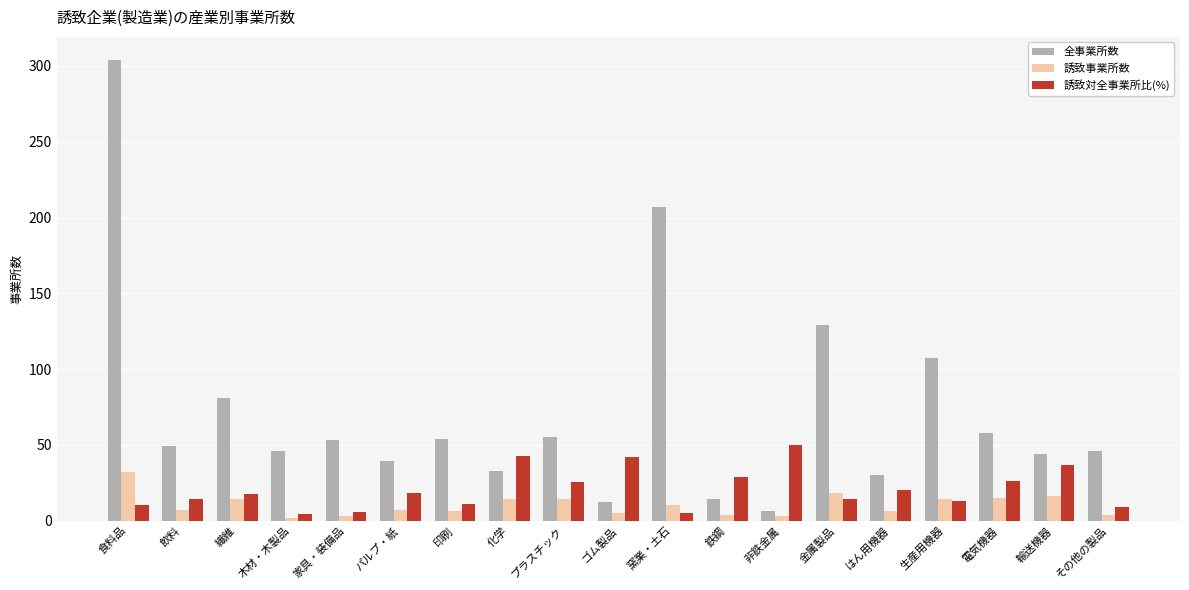

Which series has the largest range (max minus min)?

全事業所数